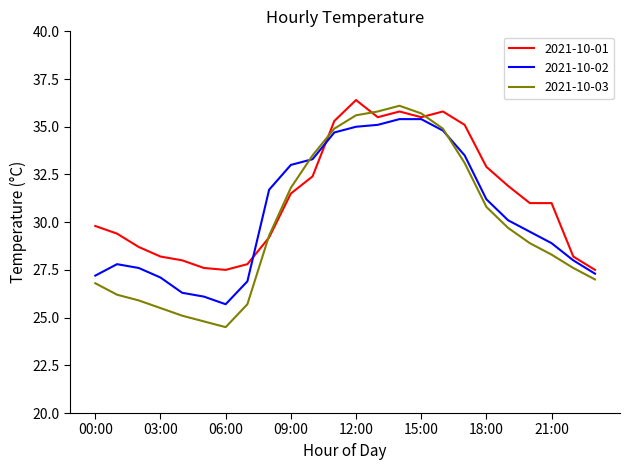

True or false: 2021-10-01 has more than 0 interior local peaks.

True